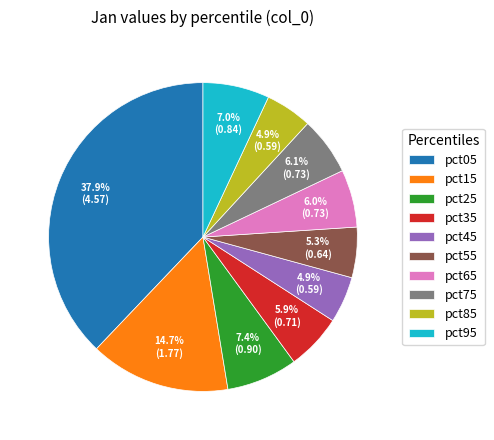

Approximately how many times larger is the value at pct55 compared to pct15?

0.4